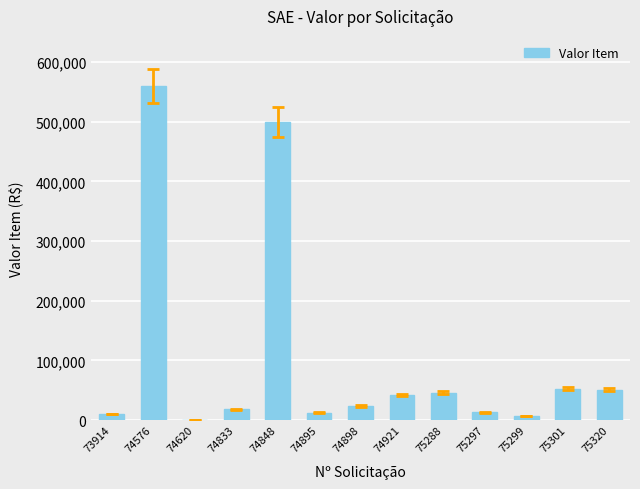

What is the maximum value shown in the chart?

559979.7